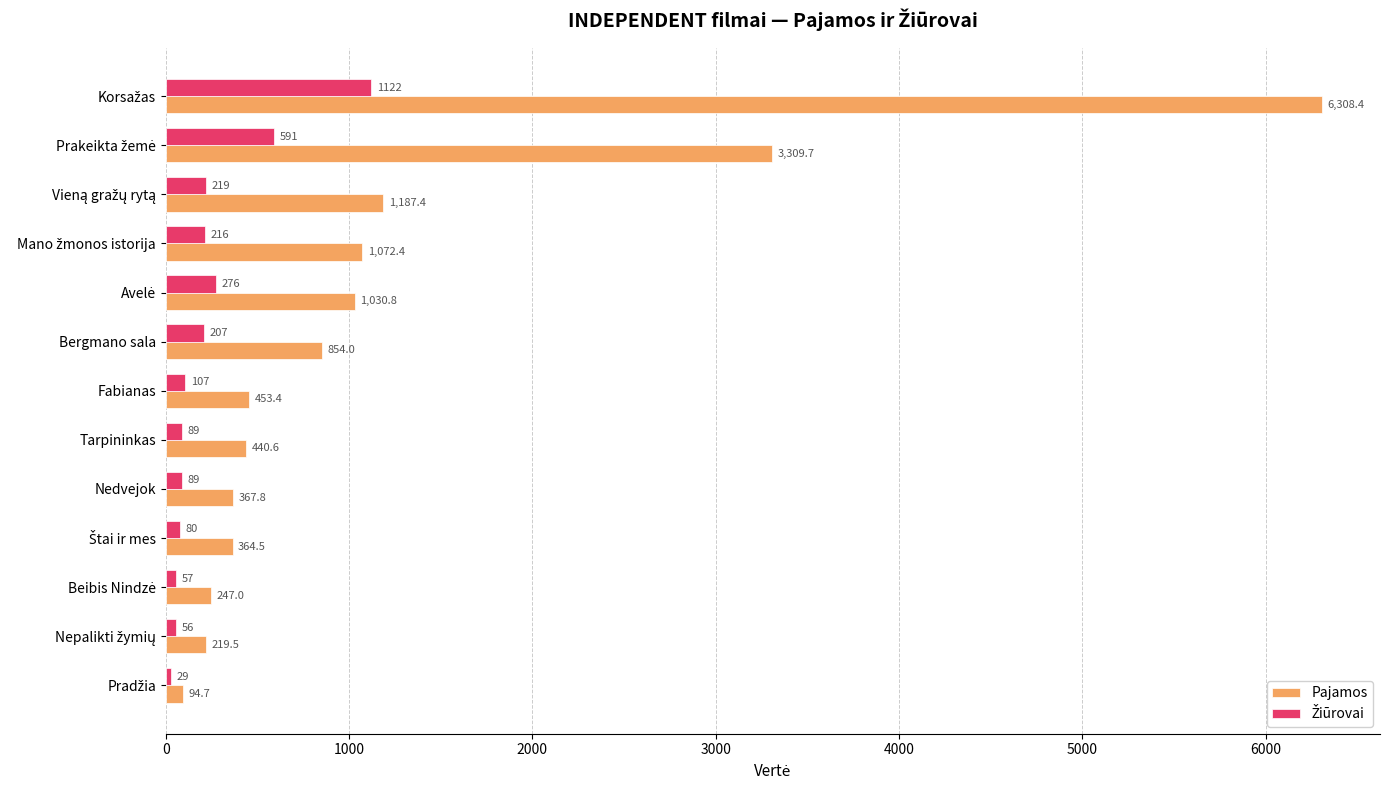

Which series has the widest spread of values?

Pajamos